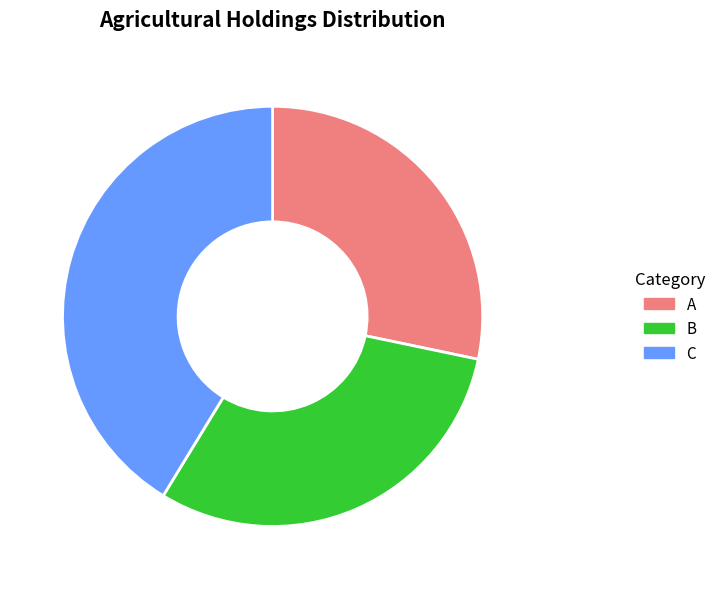

Is there any slice that represents more than half of the pie?

No